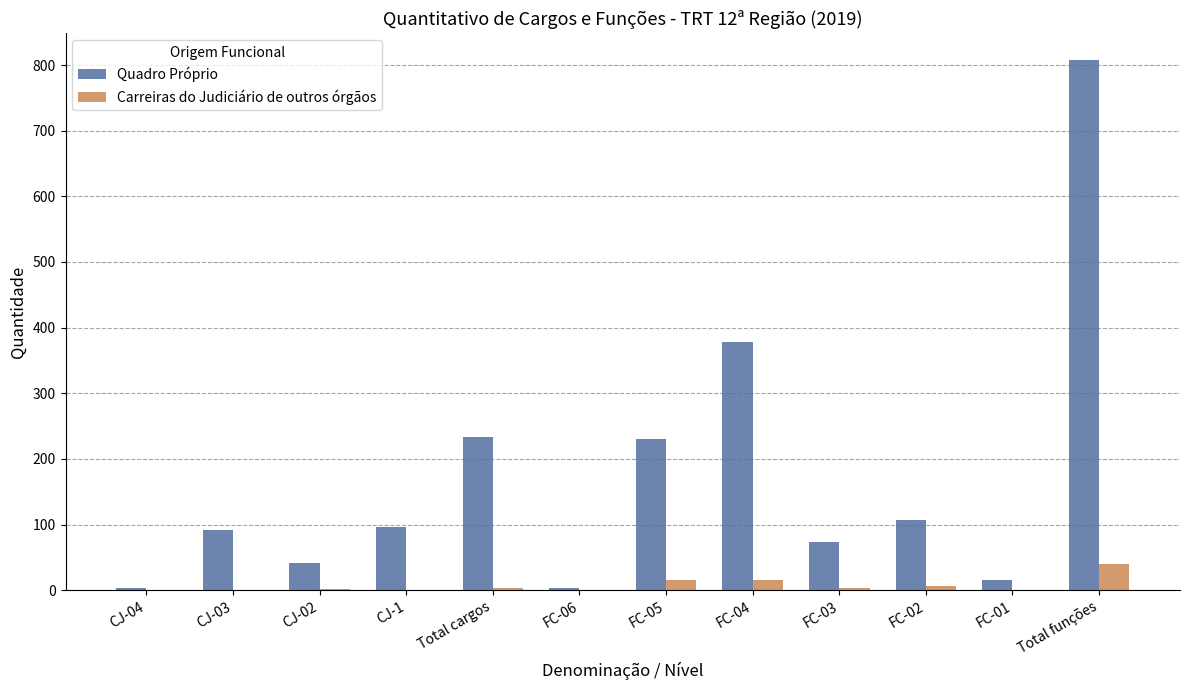

What is the total value across all series at Total funções?

848